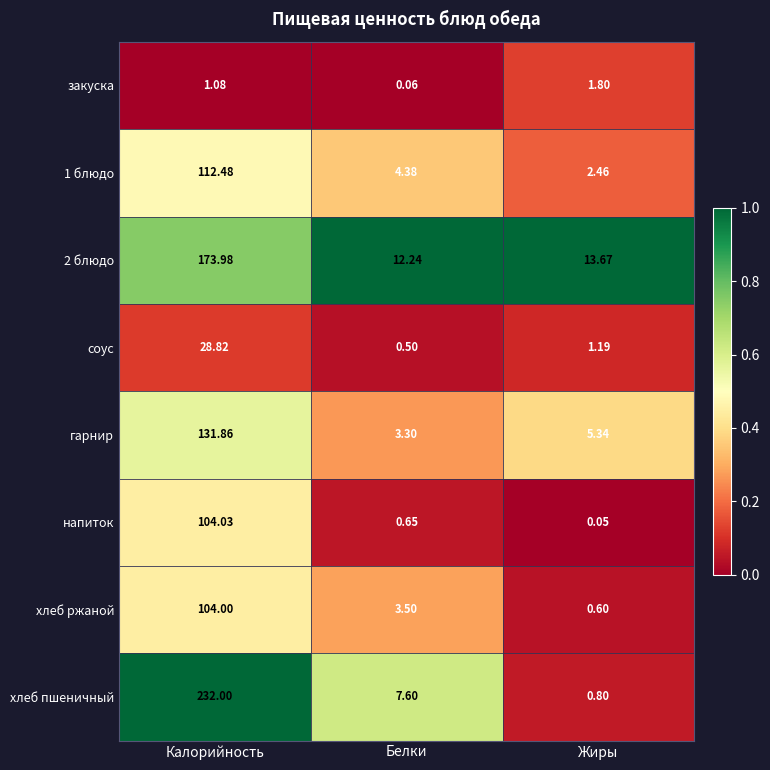

Is the value of напиток at Жиры greater than the value of 1 блюдо at Белки?

No